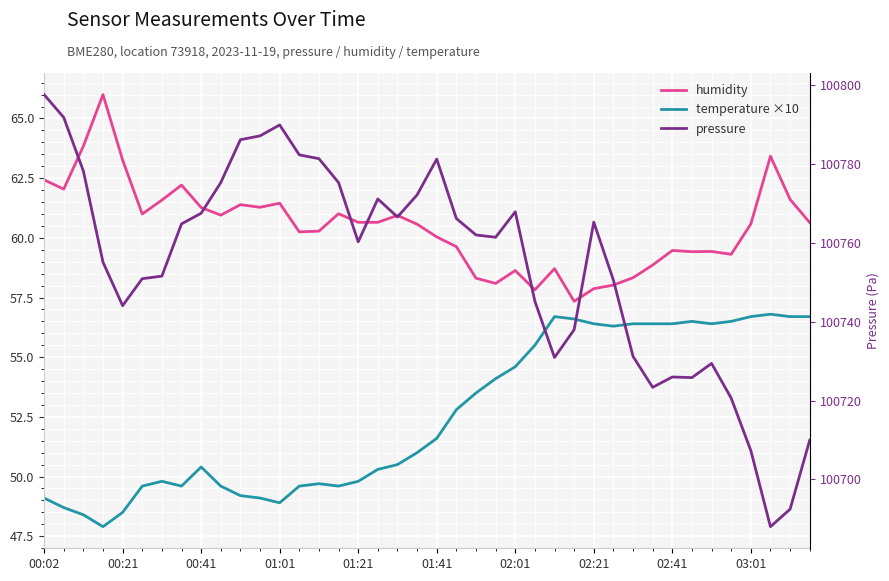

What is the sum of all temperature ×10 values?

2102.9